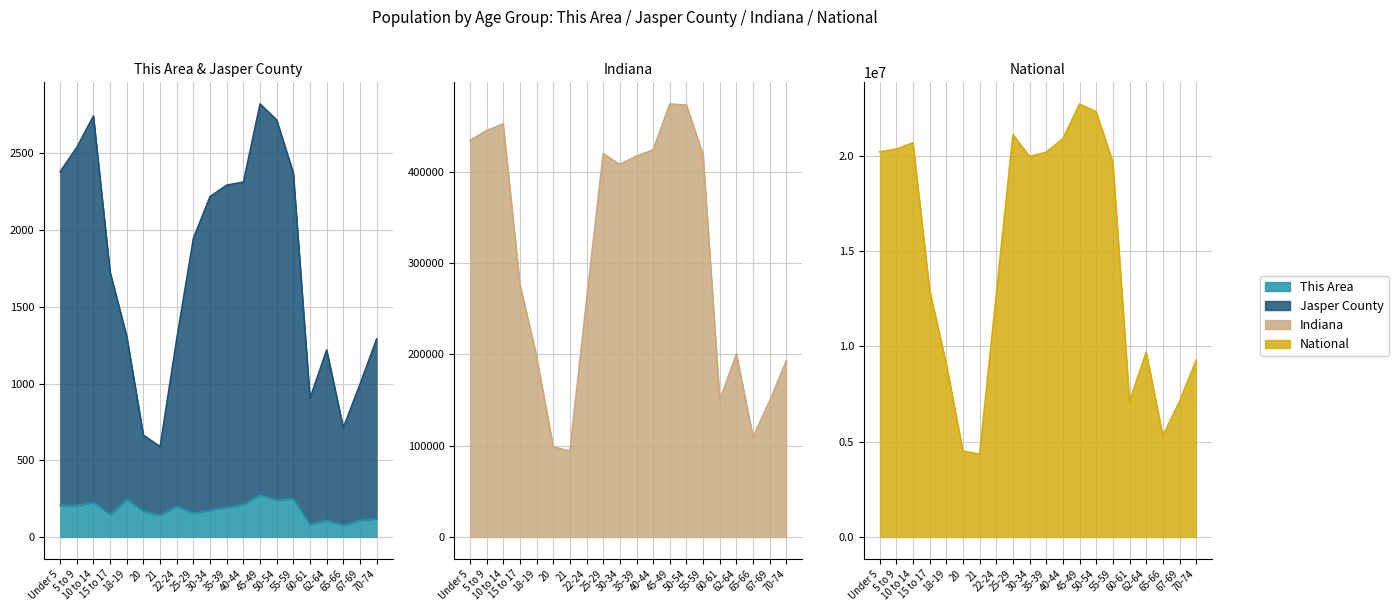

At which label is Jasper County closest to 1704?

15 to 17